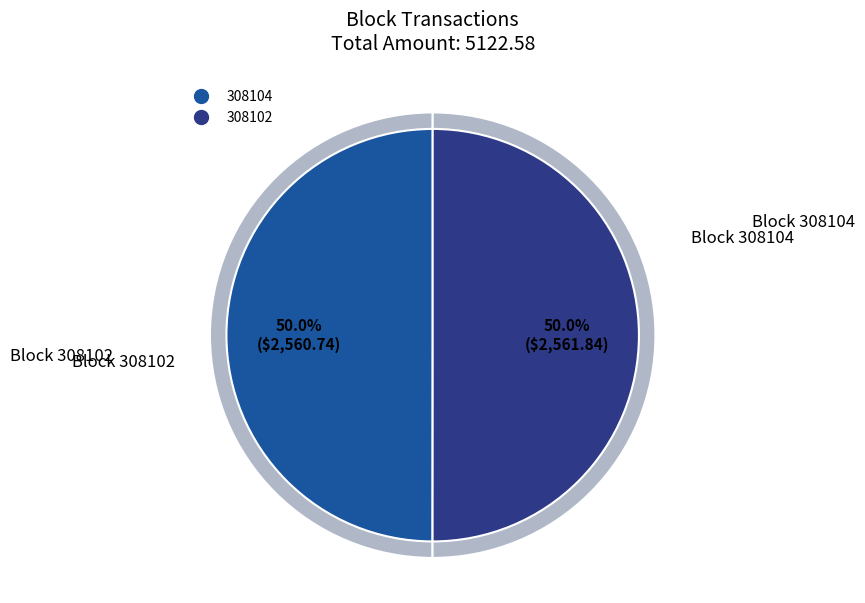

Which category has the biggest portion of the pie?

308102